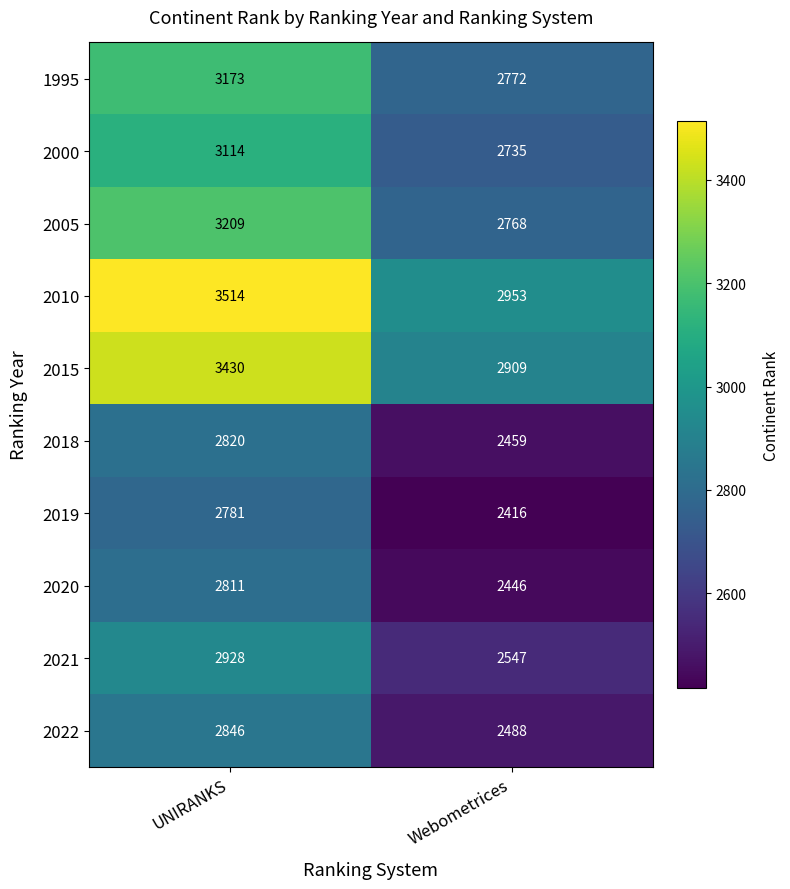

Which series has the widest spread of values?

2010